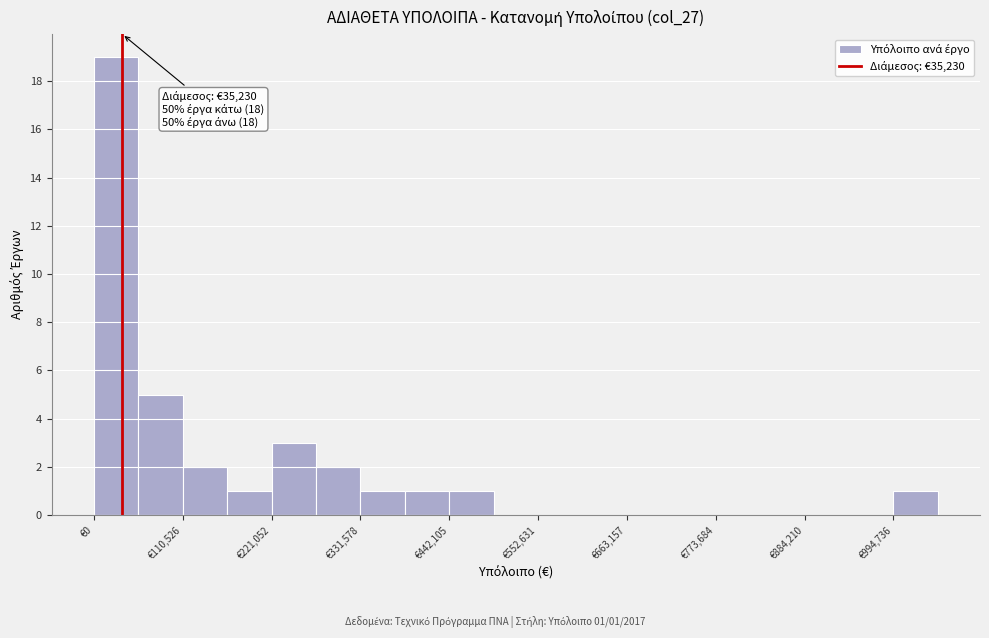

Around what value on the x-axis is the tallest bar? Give the approximate position of its centre, as read against the axis.

20000